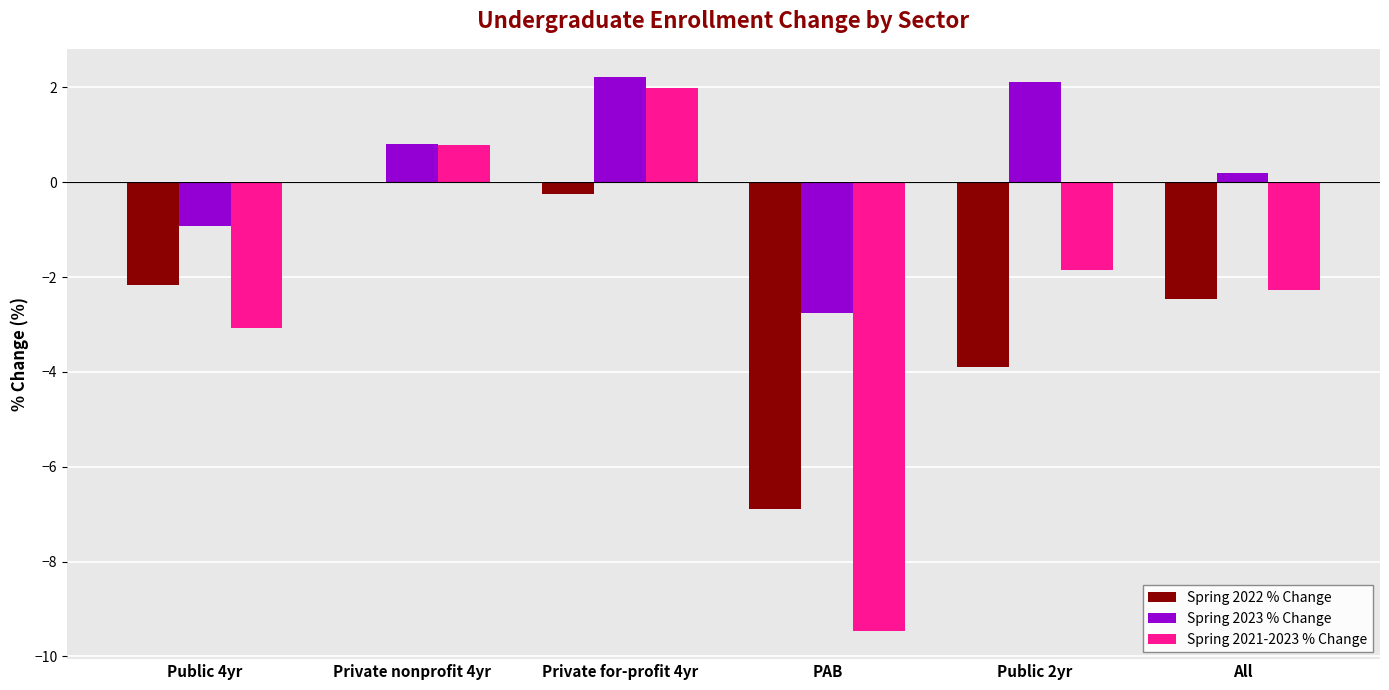

True or false: Spring 2023 % Change has a value of 2.8 at Public 2yr.

False